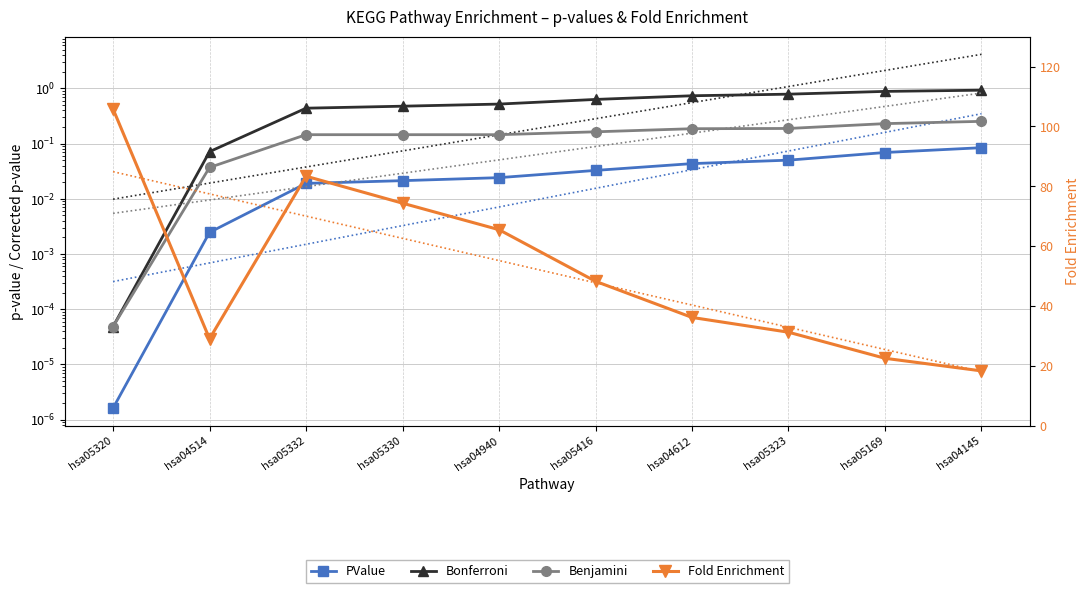

What is the maximum value shown in the chart?

105.8